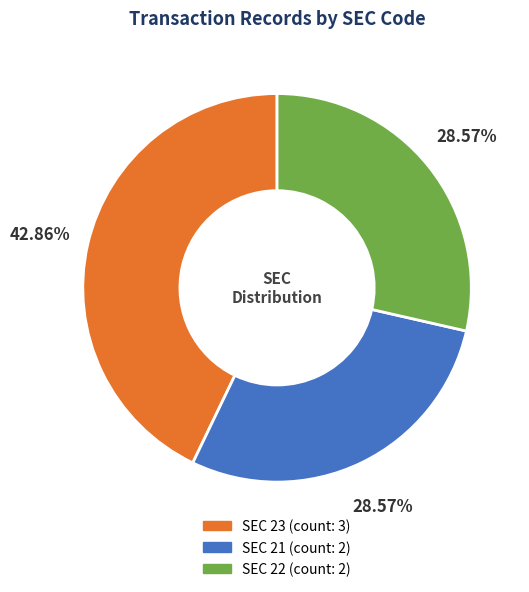

Is there any slice that represents more than half of the pie?

No